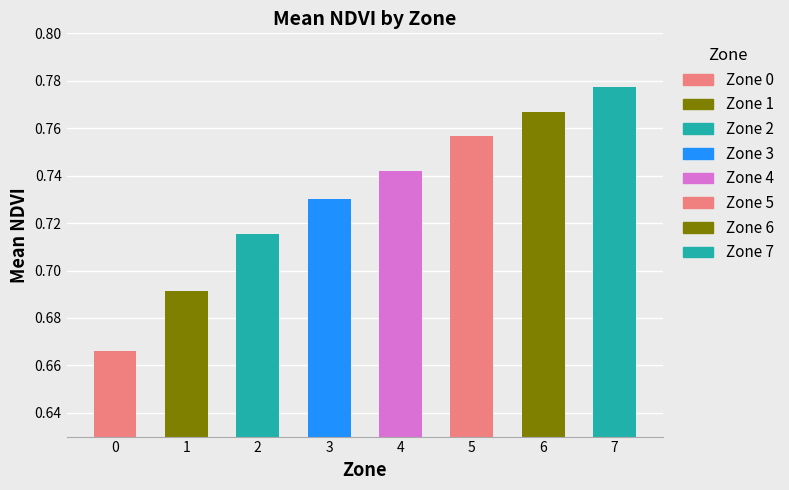

List the labels in order of value, smallest first.

0, 1, 2, 3, 4, 5, 6, 7